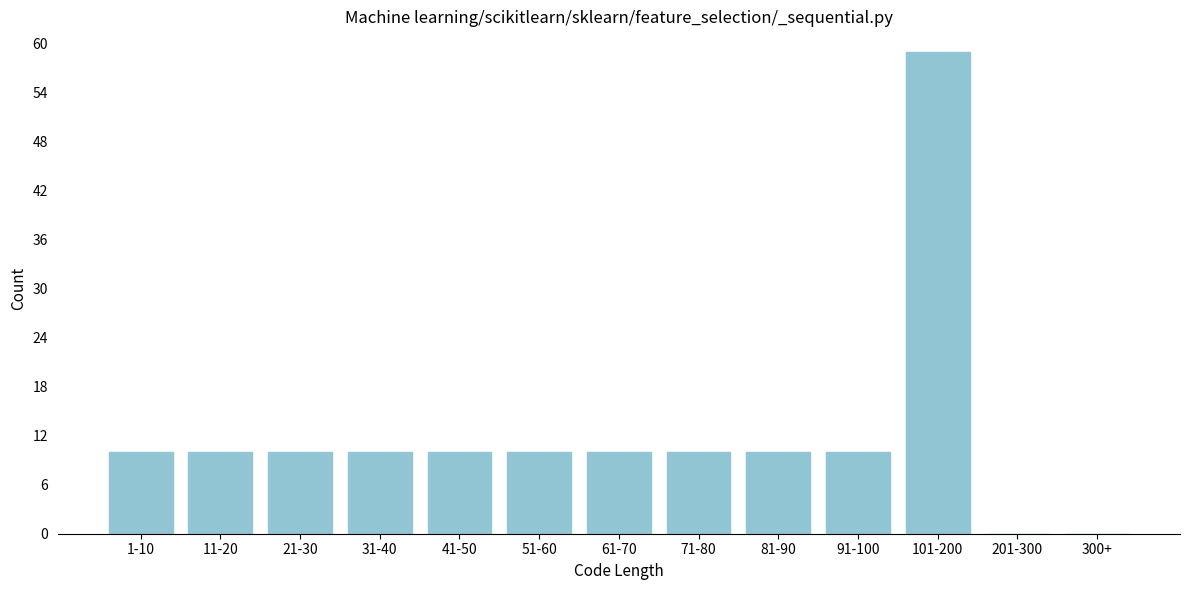

Reading right to left, transcribe all the data shown in this chart.

300+=0	201-300=0	101-200=59	91-100=10	81-90=10	71-80=10	61-70=10	51-60=10	41-50=10	31-40=10	21-30=10	11-20=10	1-10=10